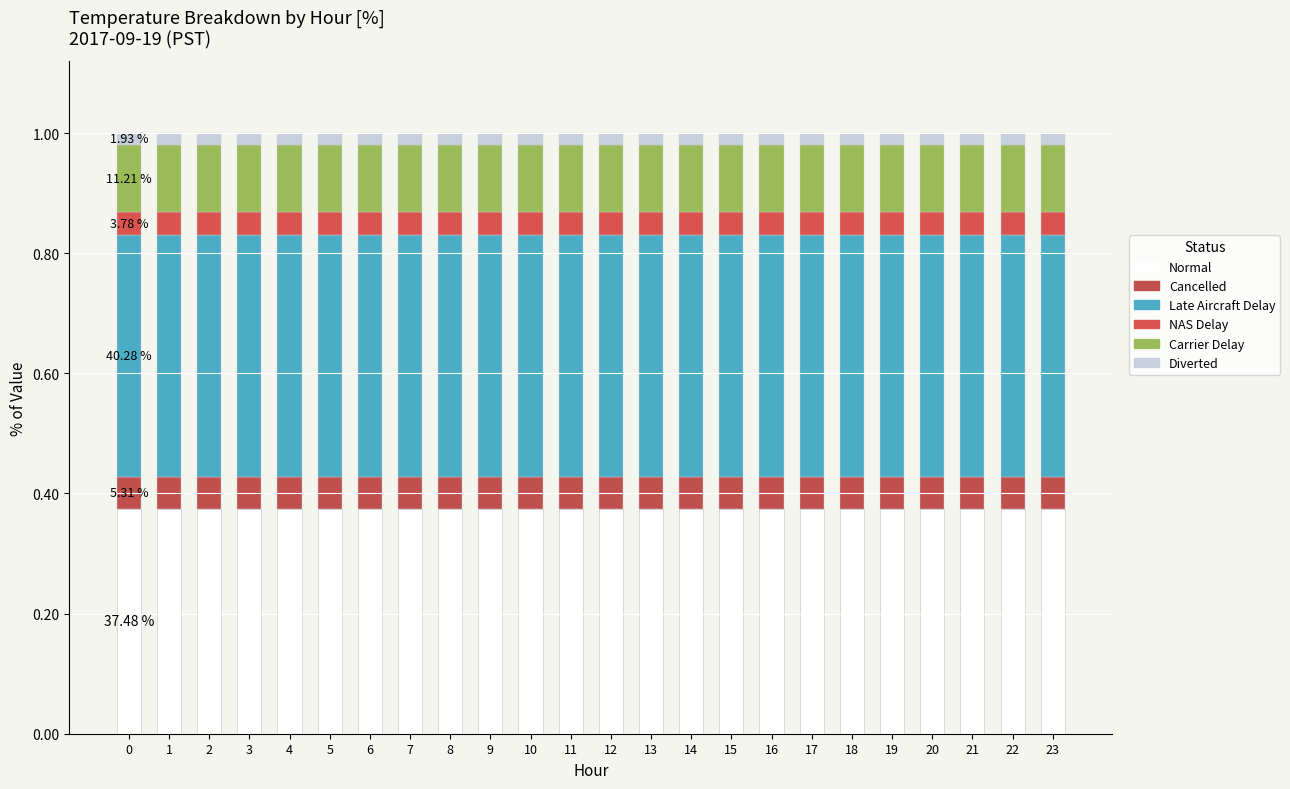

List the labels in order of Diverted value, smallest first.

0, 1, 2, 3, 4, 5, 6, 7, 8, 9, 10, 11, 12, 13, 14, 15, 16, 17, 18, 19, 20, 21, 22, 23